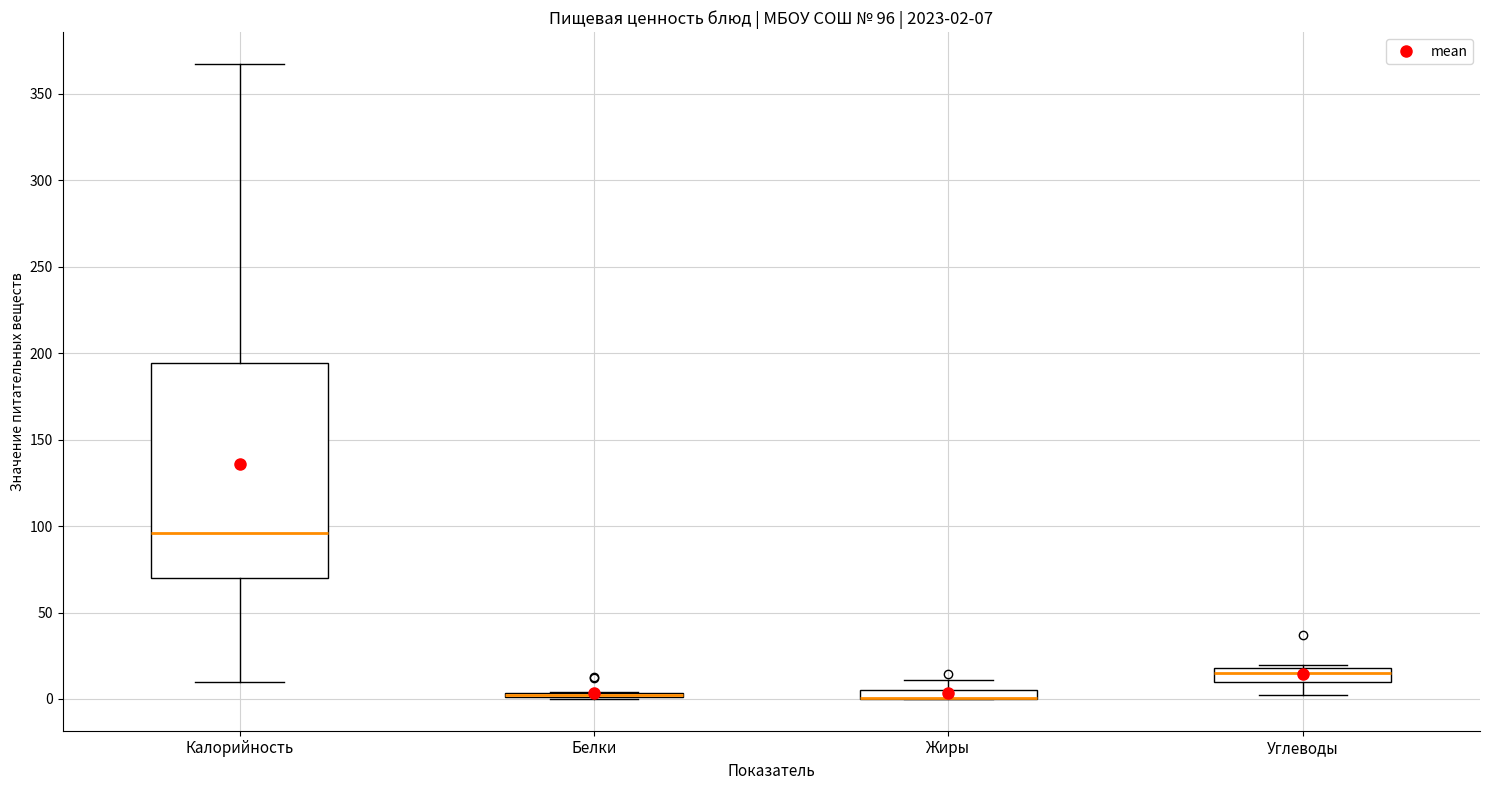

Comparing the boxes themselves (not the whiskers), which one is the tallest?

Калорийность